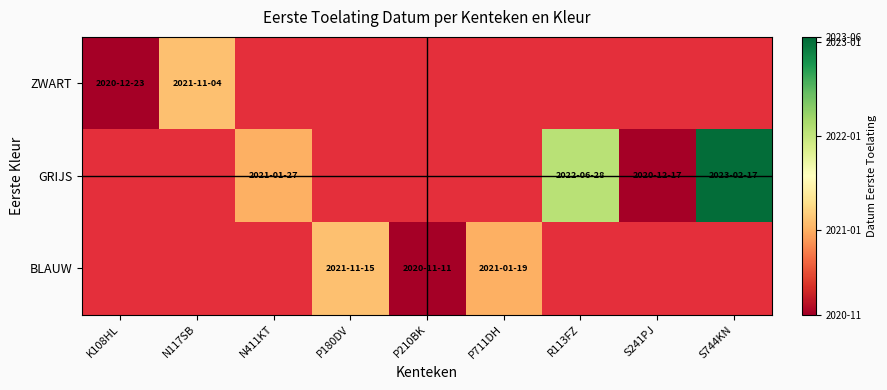

Rank the series at R113FZ from lowest to highest value.

ZWART, GRIJS, BLAUW